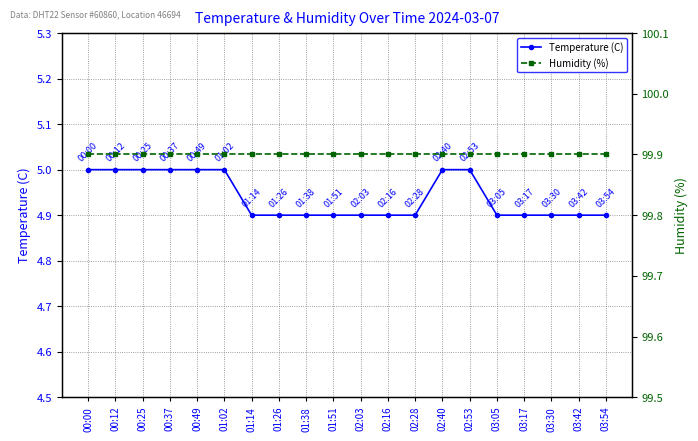

Count the number of data series in this chart.

2